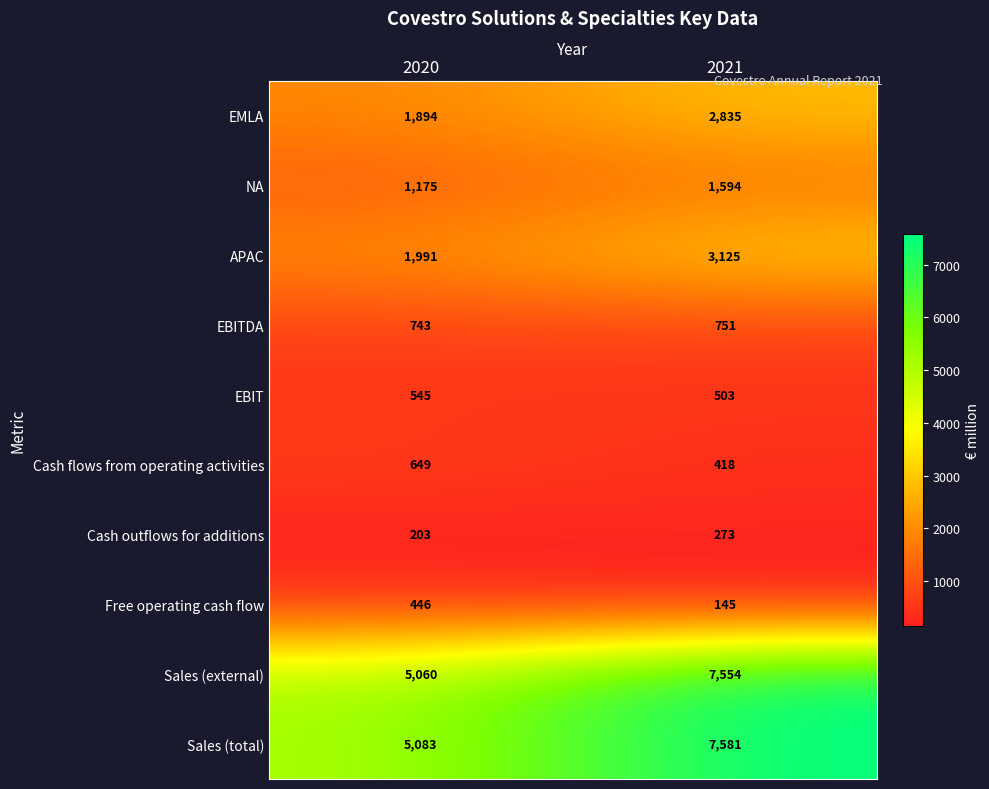

Which series has the widest spread of values?

Sales (total)